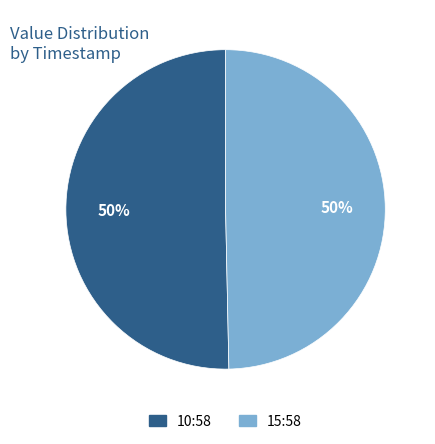

To the nearest percent, what is the average slice percentage?

50%